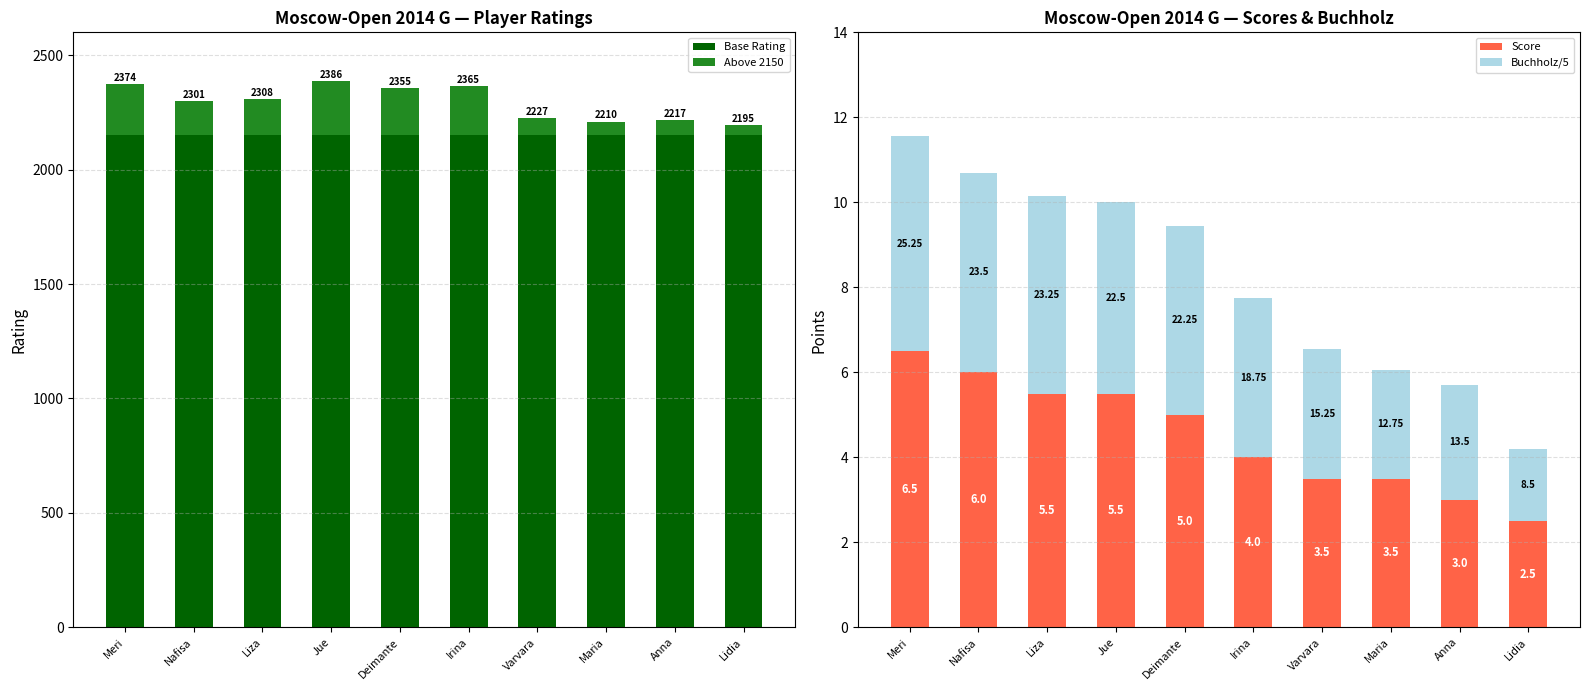

How many bars are there in total?

40